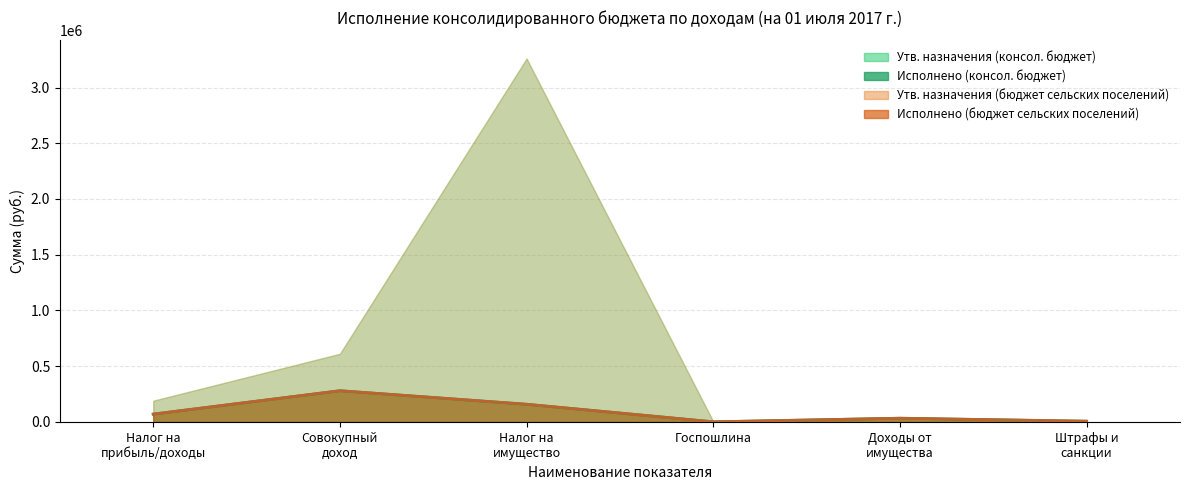

True or false: Исполнено (бюджет сельских поселений) and Исполнено (консол. бюджет) intersect in this chart.

False